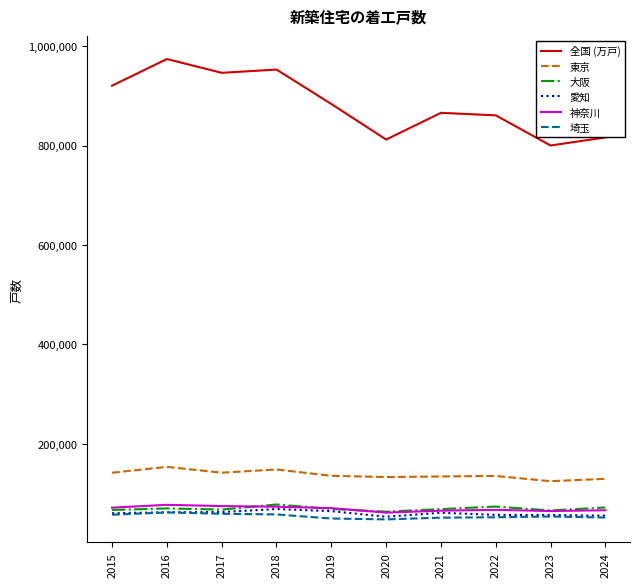

The value of 大阪 at 2022 is 73776. True or false?

True